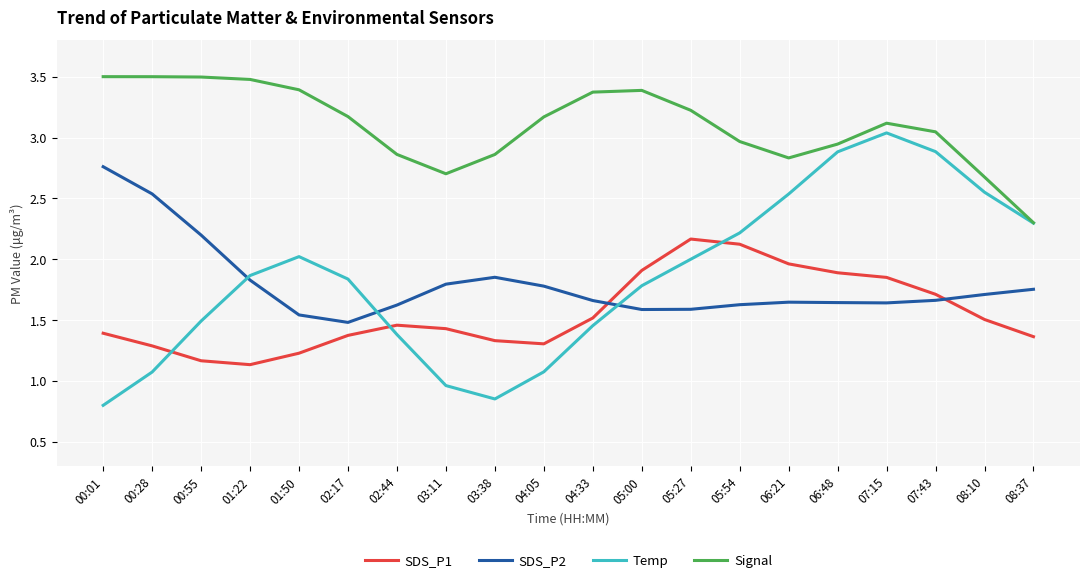

Is the value of SDS_P2 at 06:21 greater than the value of Temp at 06:48?

No